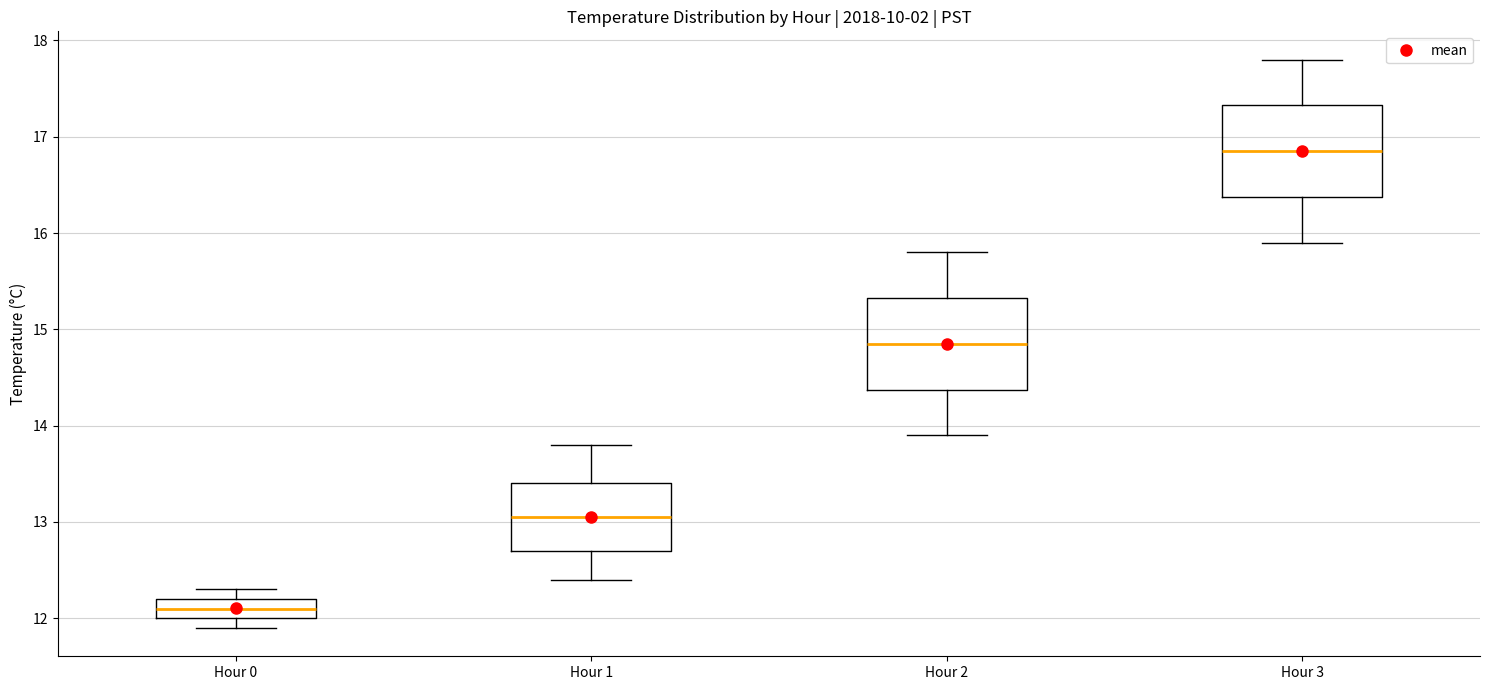

Reading left to right, transcribe this box plot: for each box, give where its median line is, the range the box spans, and where its two whiskers end, as read against the y-axis. The values are not printed on the chart, so give them approximately, as read against the axis.

Hour 0: median 12.1, box 12.0 to 12.2, whiskers 11.9 to 12.3
Hour 1: median 13.1, box 12.7 to 13.4, whiskers 12.4 to 13.8
Hour 2: median 14.9, box 14.4 to 15.3, whiskers 13.9 to 15.8
Hour 3: median 16.9, box 16.4 to 17.3, whiskers 15.9 to 17.8